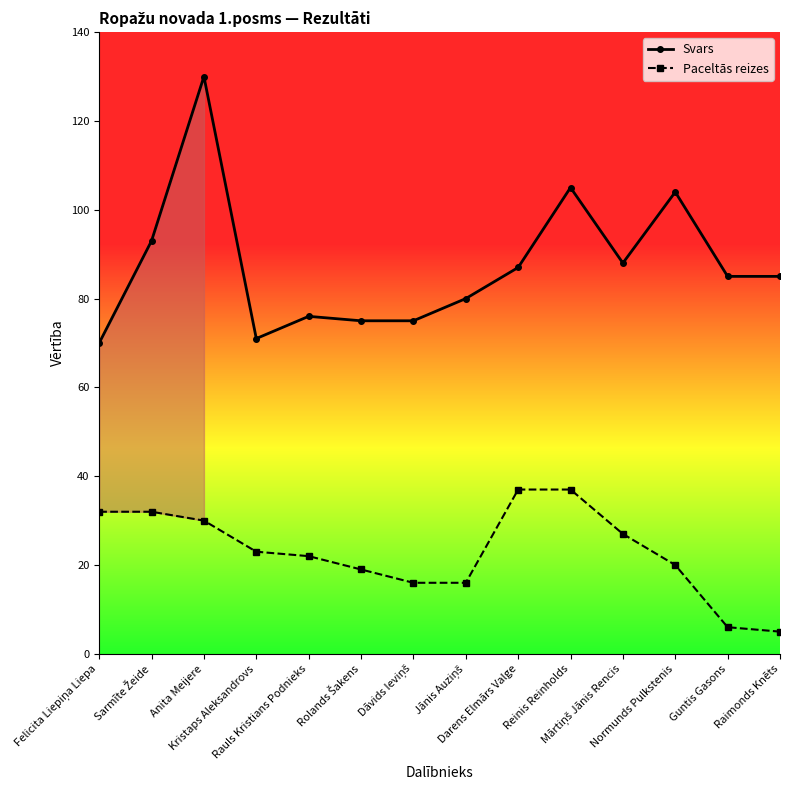

True or false: Paceltās reizes has a value of 22 at Rauls Kristians Podnieks.

True